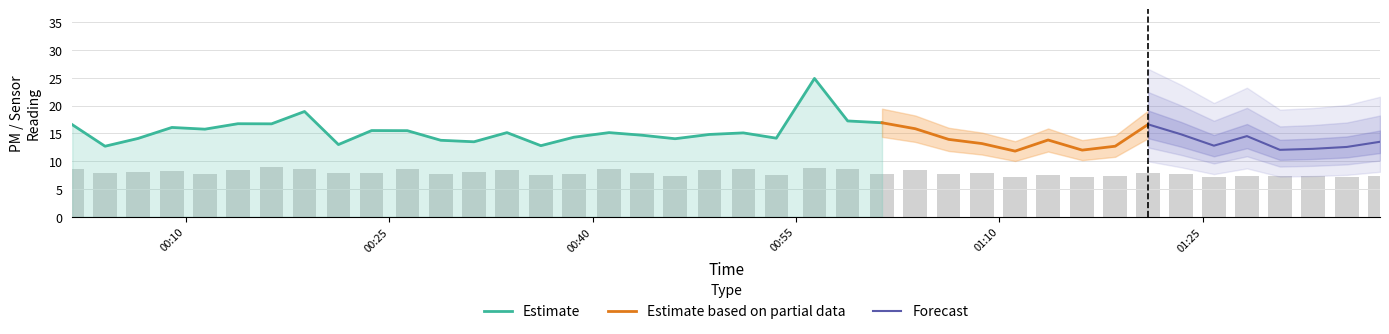

What is the highest value of the Estimate series?

24.9